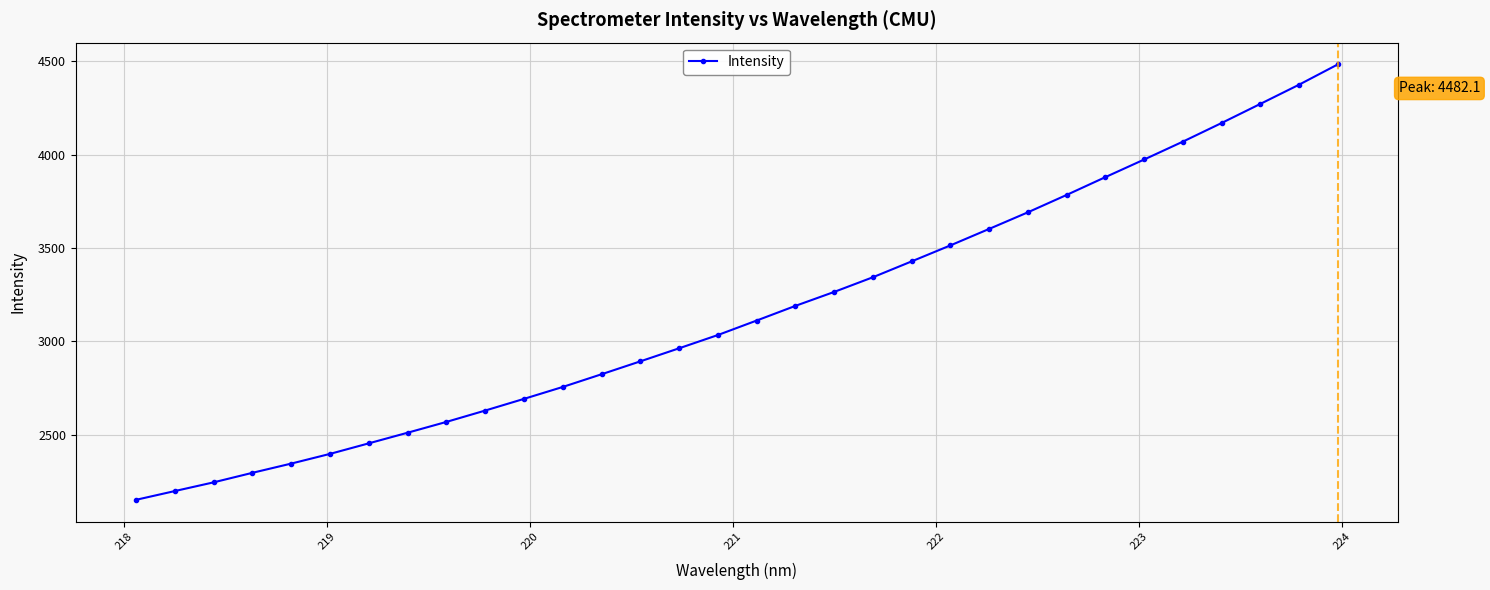

What is the difference between the maximum and minimum values?

2329.3